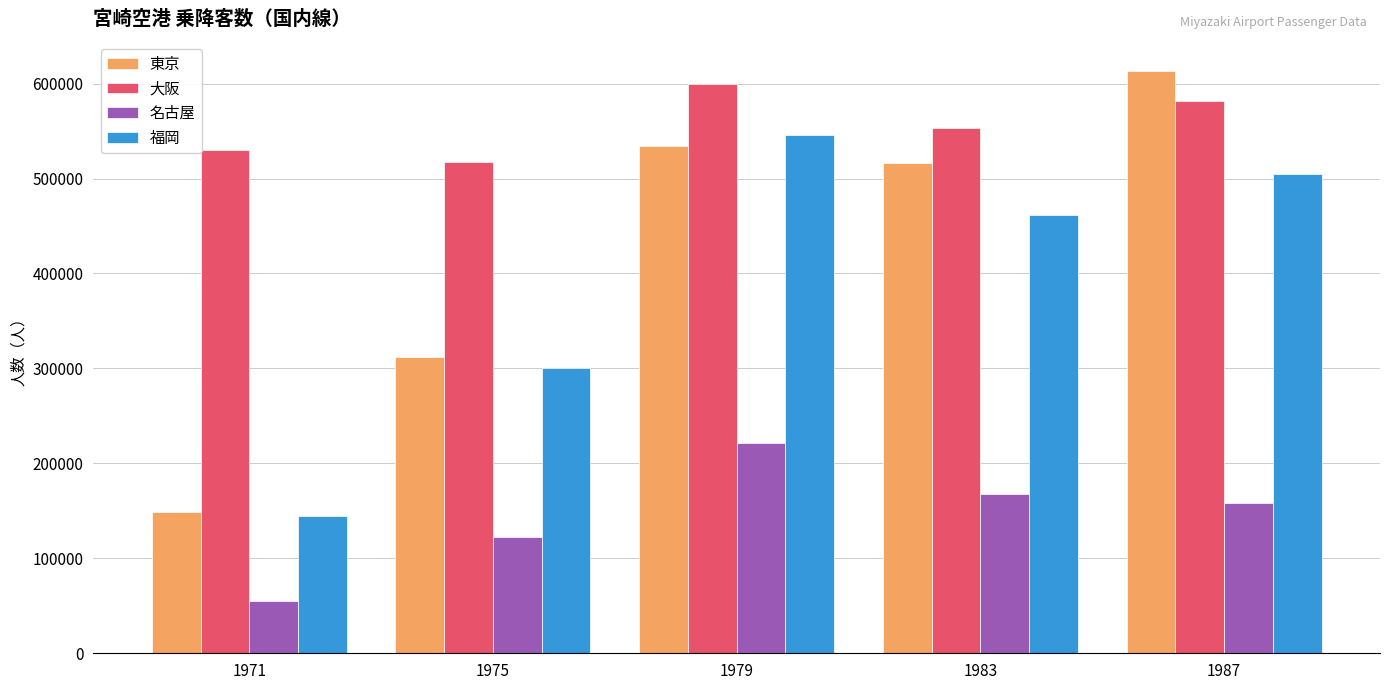

Which series has the widest spread of values?

東京